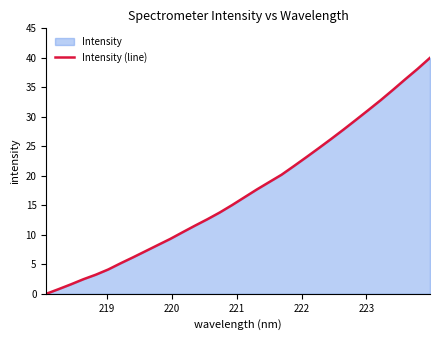

What is the average value?

17.2